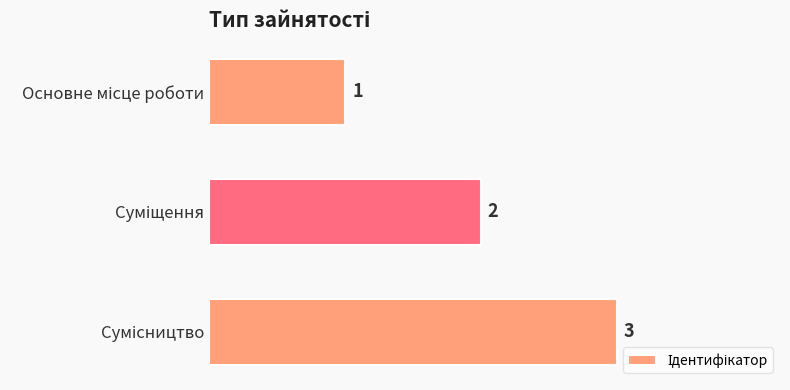

How many values are between 1 and 3?

3